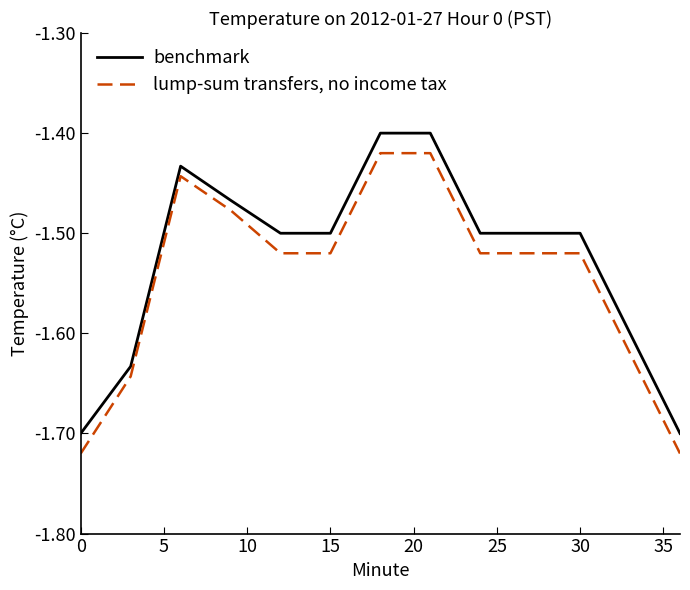

Does the chart have visible grid lines?

No